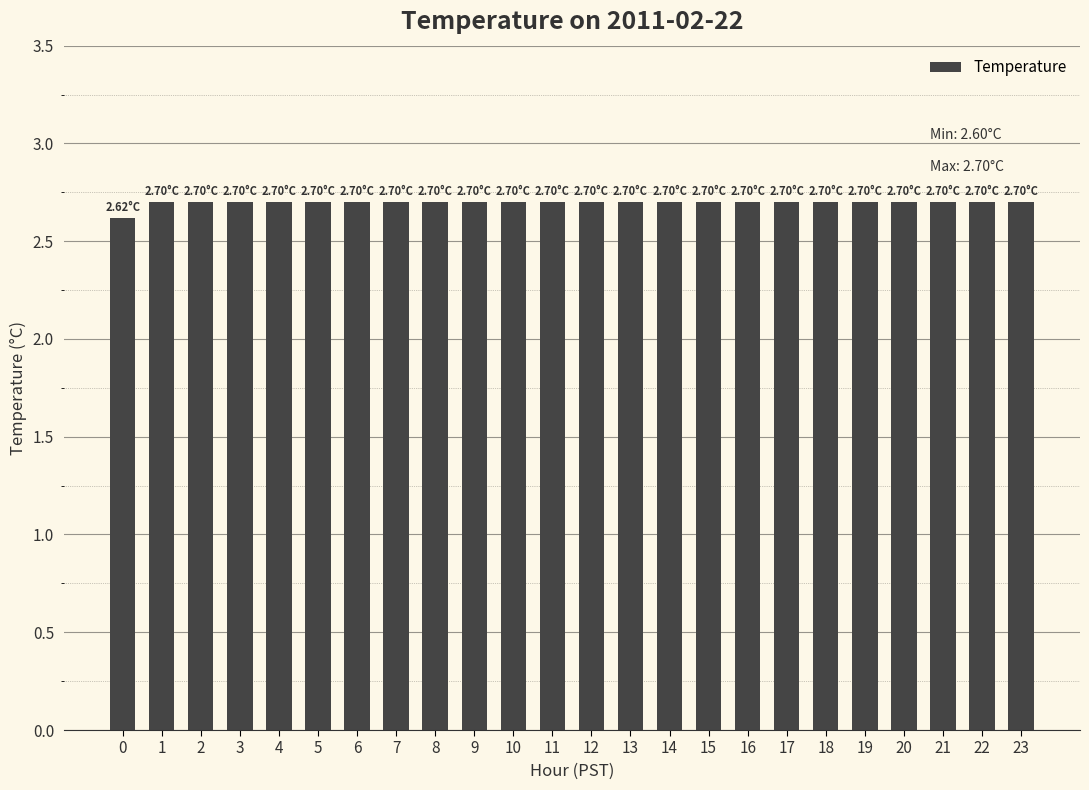

What is the ratio of the value at 16 to the value at 23?

1.0